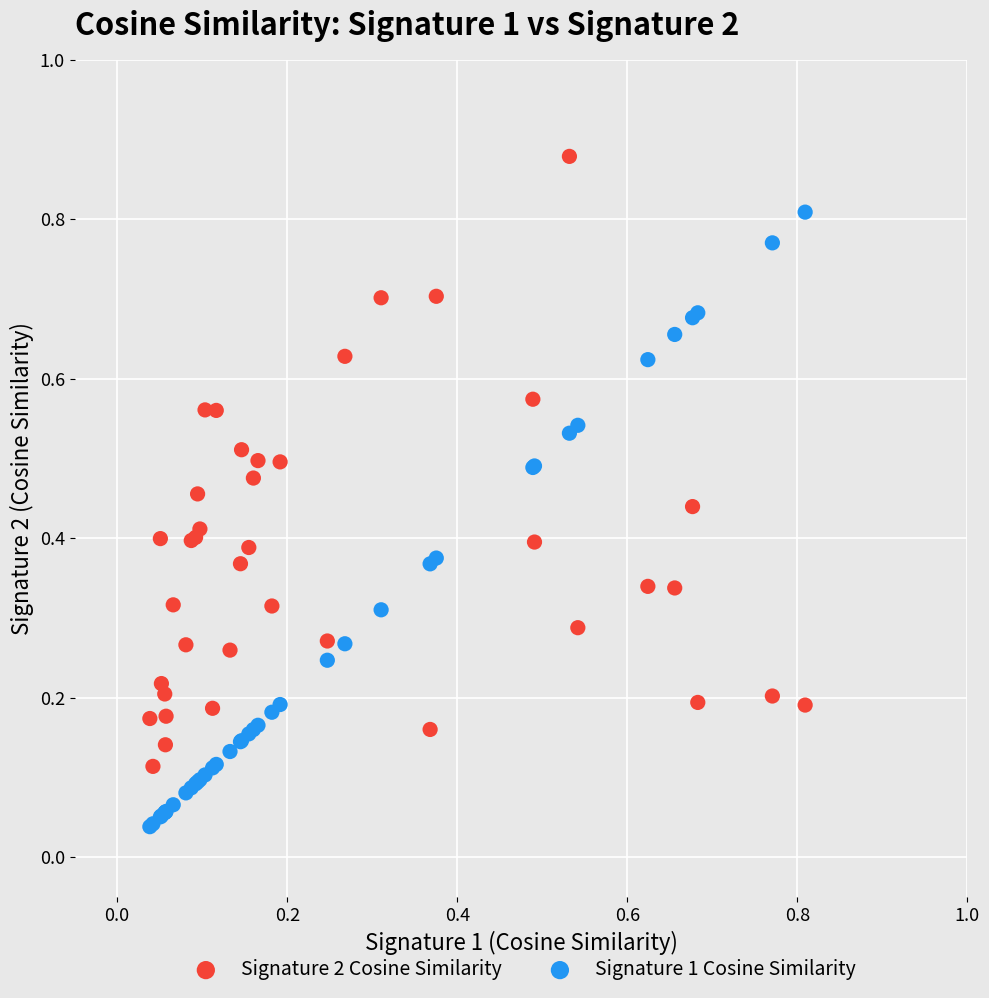

Which series contains the highest Y value?

Signature 2 Cosine Similarity